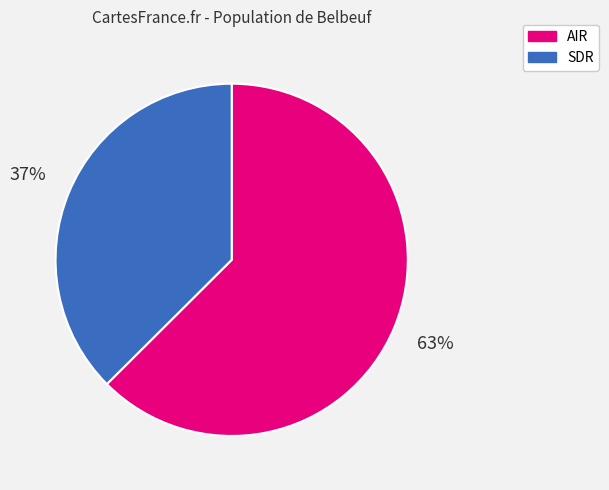

Is there any slice that represents more than half of the pie?

Yes